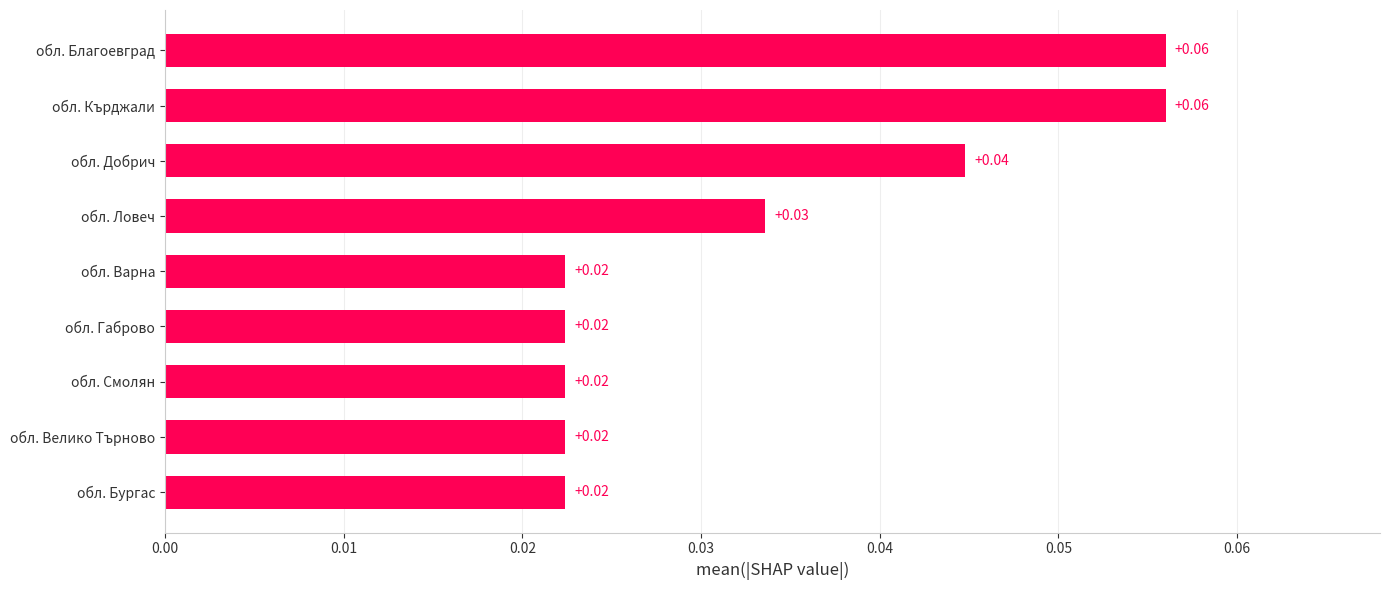

What is the sum of all values?

0.3